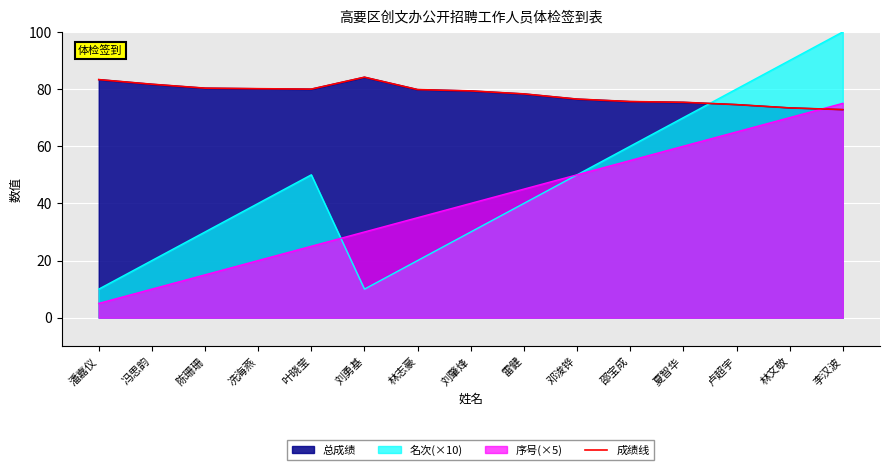

At which label does the data first exceed 79?

潘嘉仪